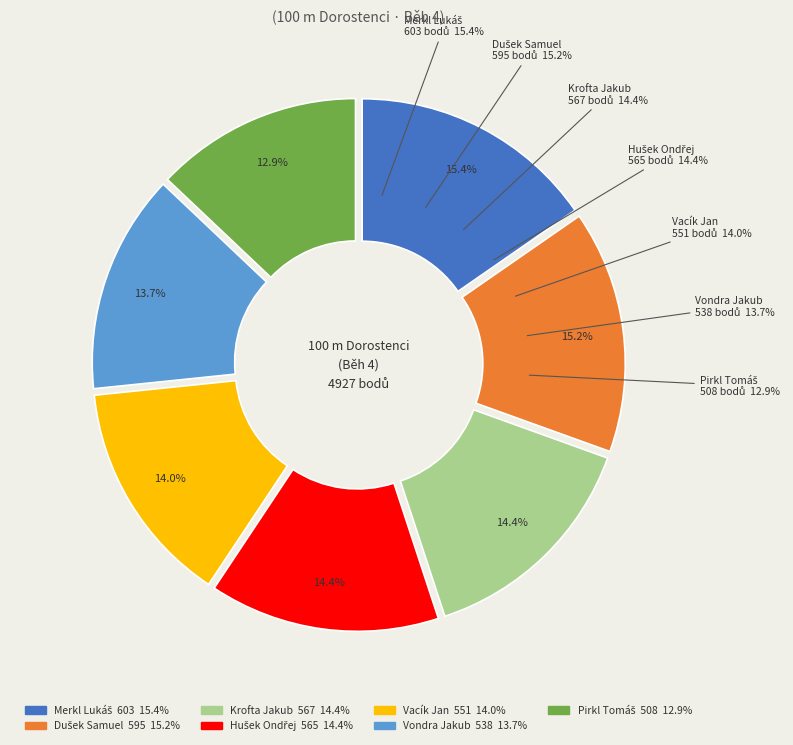

How many slices are in this pie chart?

7